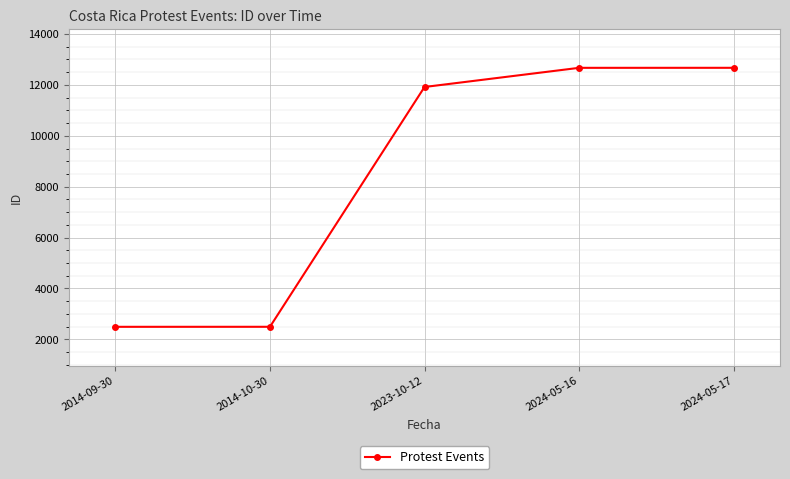

Between 2014-10-30 and 2024-05-16, which is larger?

2024-05-16